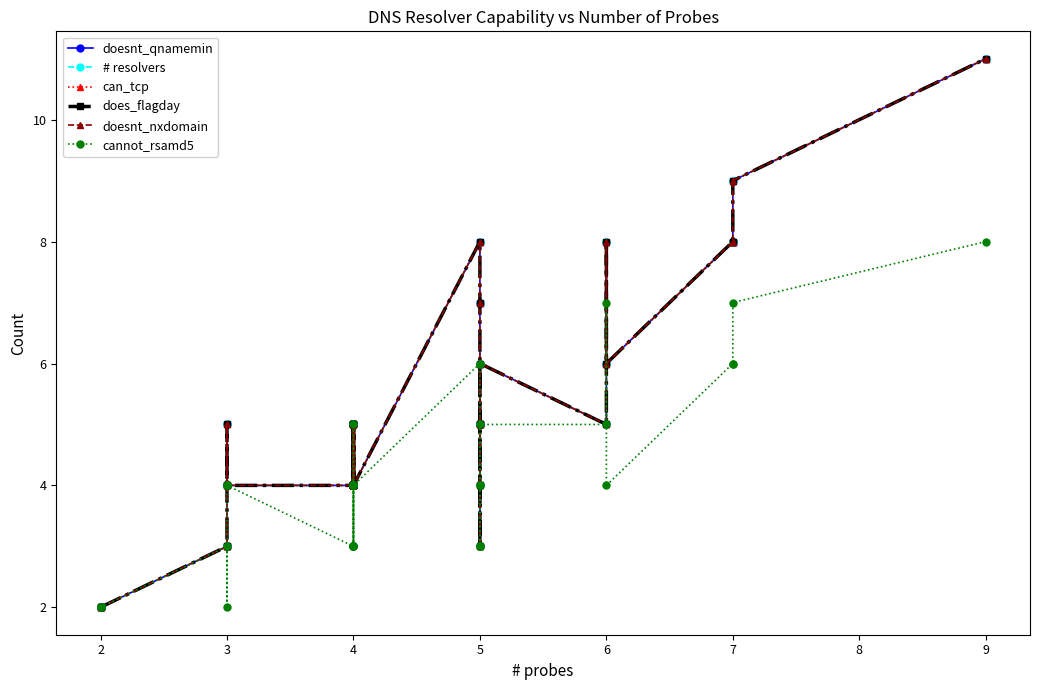

How many cannot_rsamd5 values are between 3 and 5?

27